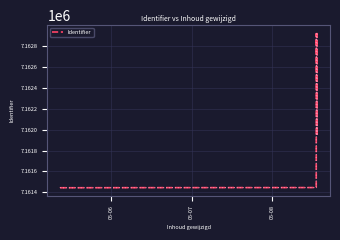

What is the smallest value displayed?

7161442